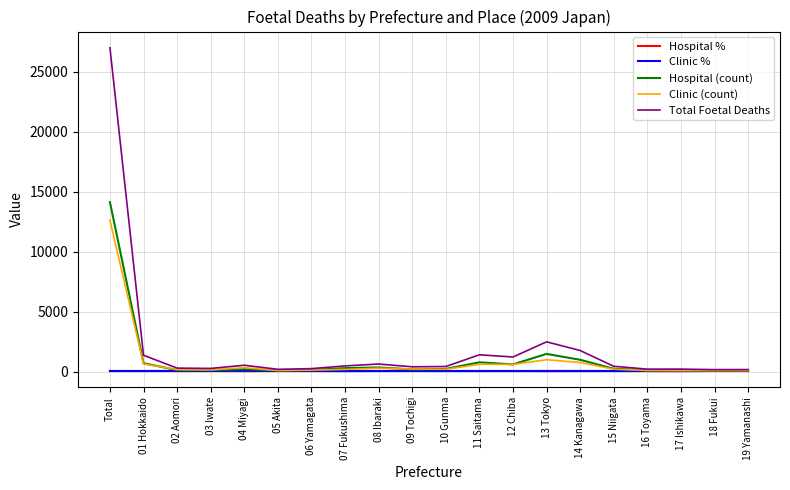

Does the chart have visible grid lines?

Yes